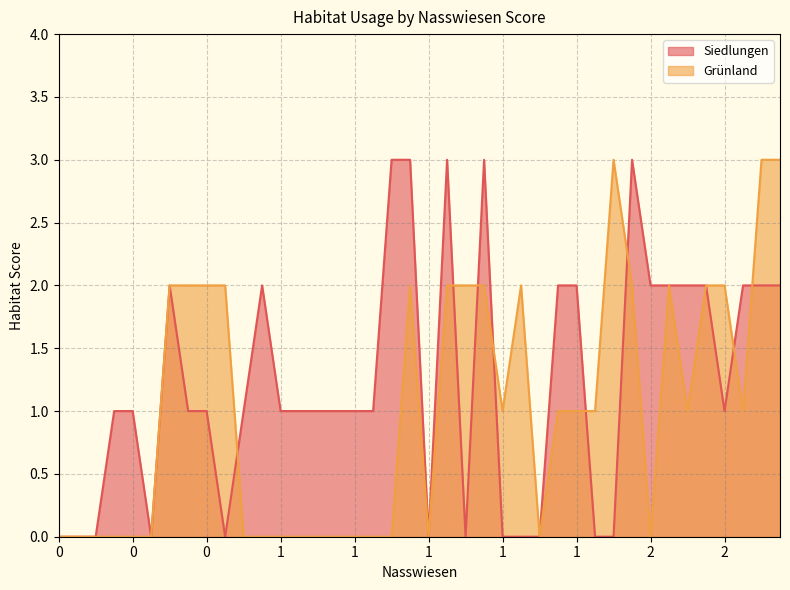

What are all the series names shown in the legend?

Siedlungen, Grünland